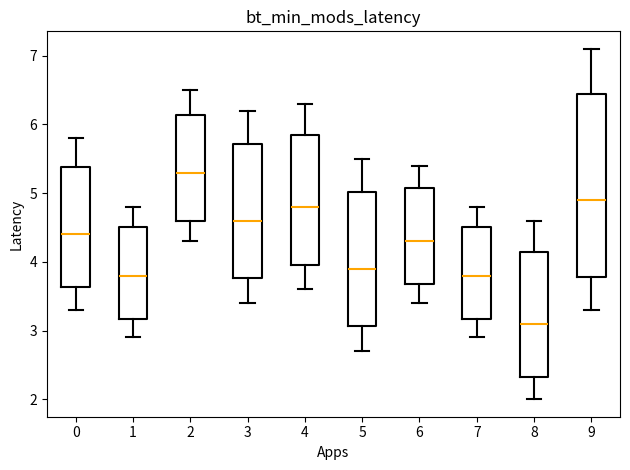

Reading left to right, read every box against the y-axis: the position of its median line, the range the box covers, and the ends of its whiskers. The values are not printed on the chart, so give them approximately, as read against the axis.

0: median 4.4, box 3.6 to 5.4, whiskers 3.3 to 5.8
1: median 3.8, box 3.2 to 4.5, whiskers 2.9 to 4.8
2: median 5.3, box 4.6 to 6.1, whiskers 4.3 to 6.5
3: median 4.6, box 3.8 to 5.7, whiskers 3.4 to 6.2
4: median 4.8, box 4.0 to 5.9, whiskers 3.6 to 6.3
5: median 3.9, box 3.1 to 5.0, whiskers 2.7 to 5.5
6: median 4.3, box 3.7 to 5.1, whiskers 3.4 to 5.4
7: median 3.8, box 3.2 to 4.5, whiskers 2.9 to 4.8
8: median 3.1, box 2.3 to 4.2, whiskers 2.0 to 4.6
9: median 4.9, box 3.8 to 6.4, whiskers 3.3 to 7.1